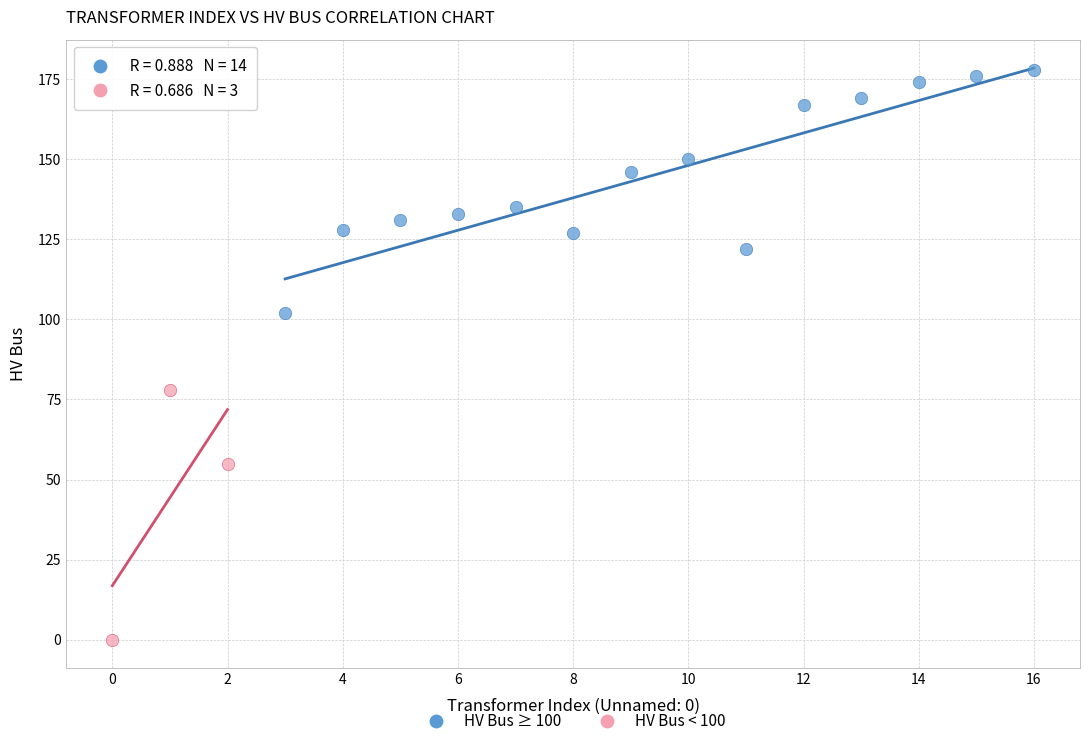

Which series contains the lowest Y value?

HV Bus < 100